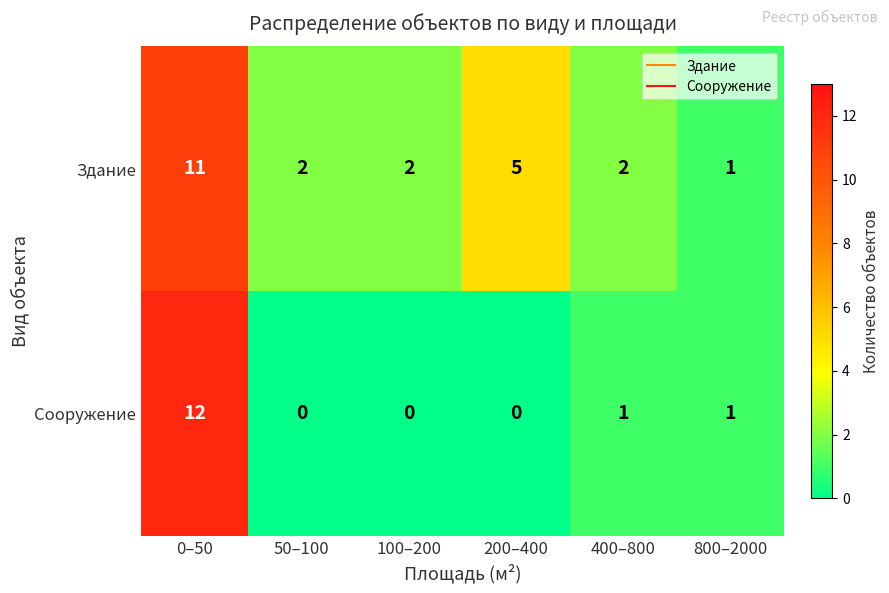

What is the spread (max minus min) of values at 200–400?

5